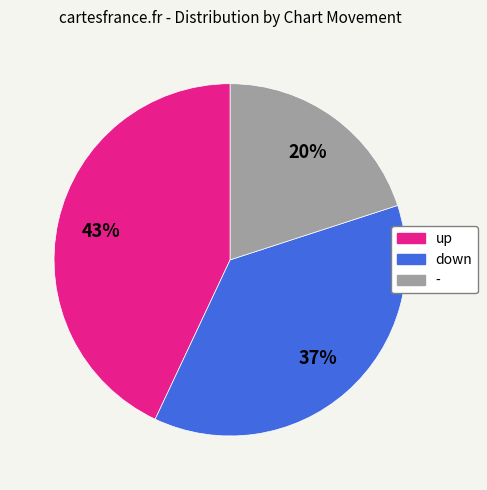

Does up account for over 50% of the chart?

No